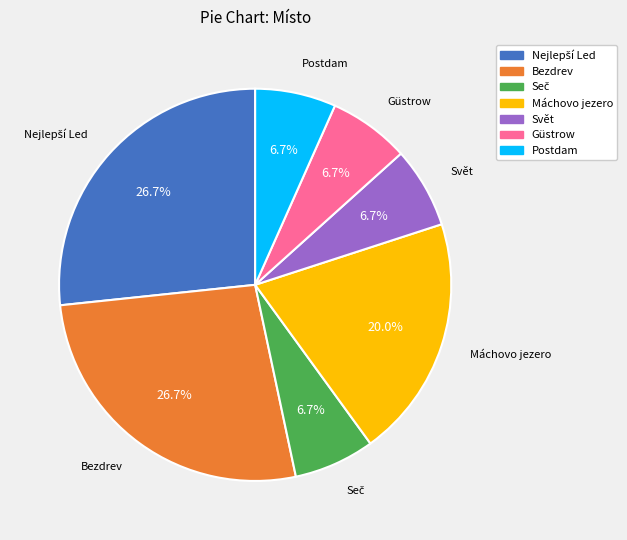

Does any single category account for the majority?

No